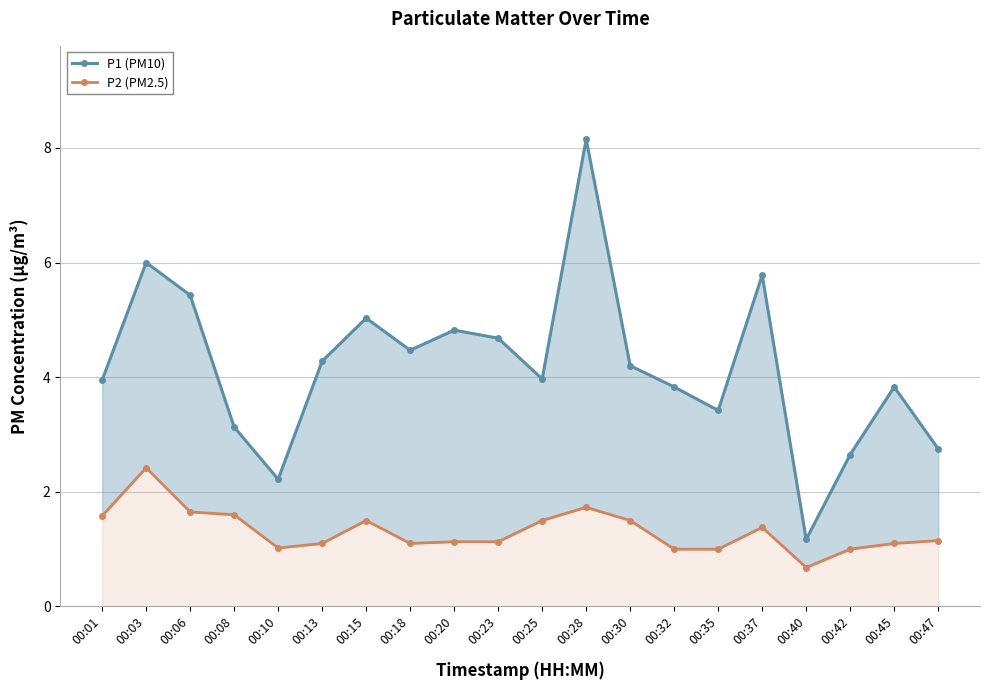

What is the average value of the P2 (PM2.5) series?

1.3